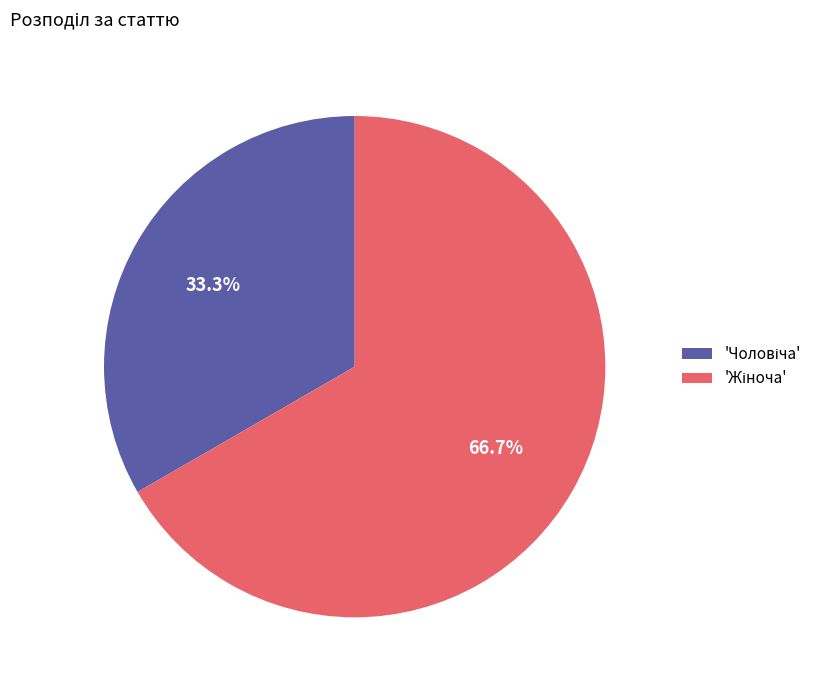

Is there any slice that represents more than half of the pie?

Yes